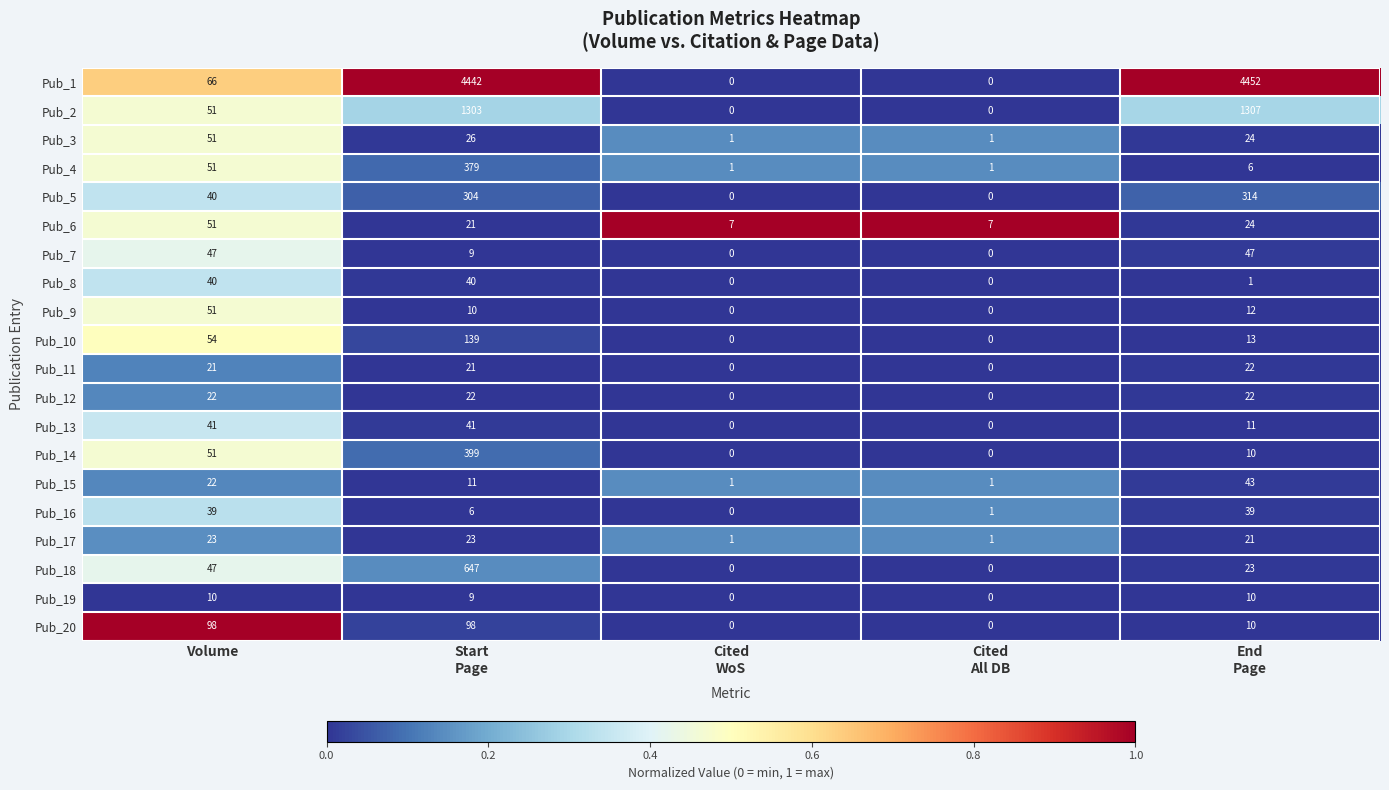

What is the difference between the maximum and minimum values in the Pub_5 series?

314